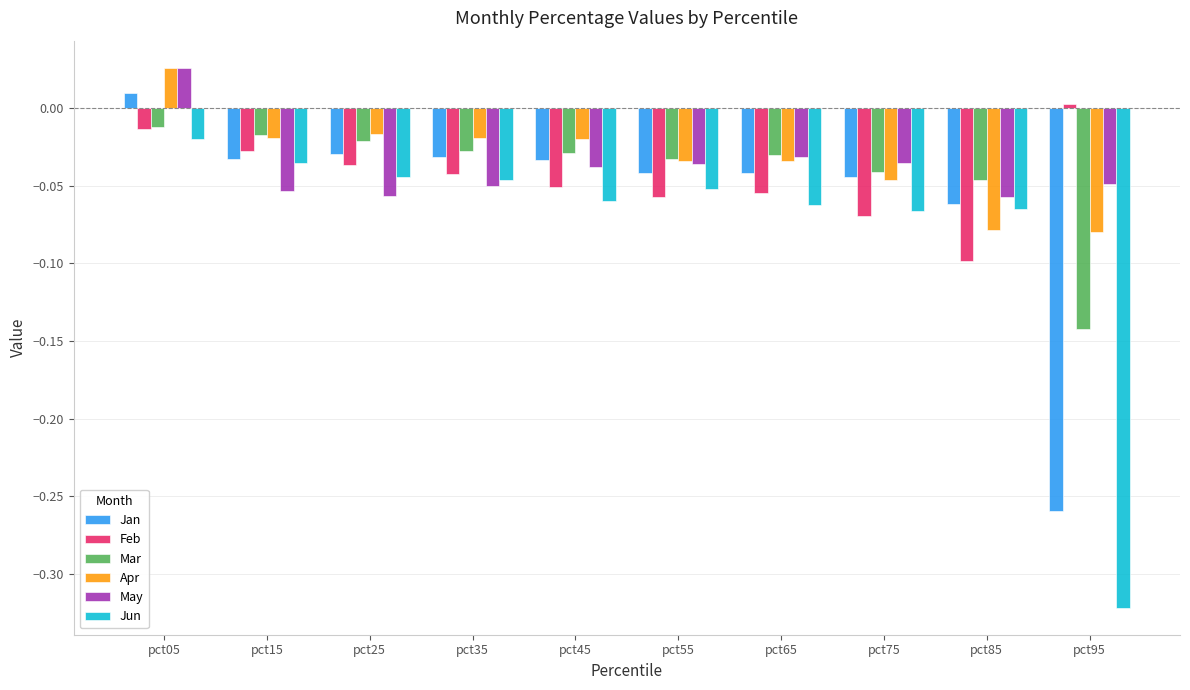

At pct95, list the series in order from largest to smallest.

Feb, May, Apr, Mar, Jan, Jun